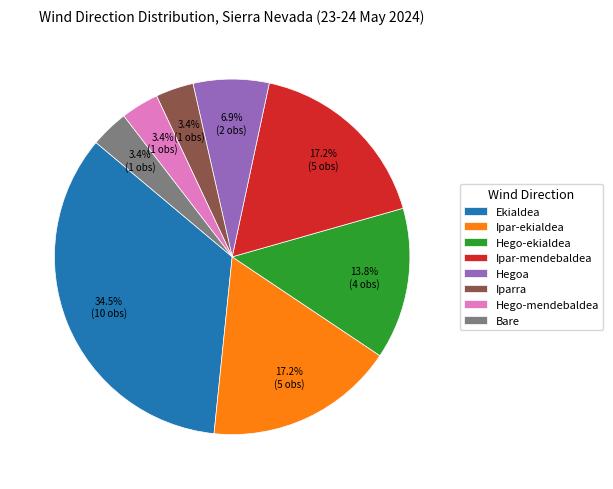

Is there a majority slice in this chart?

No